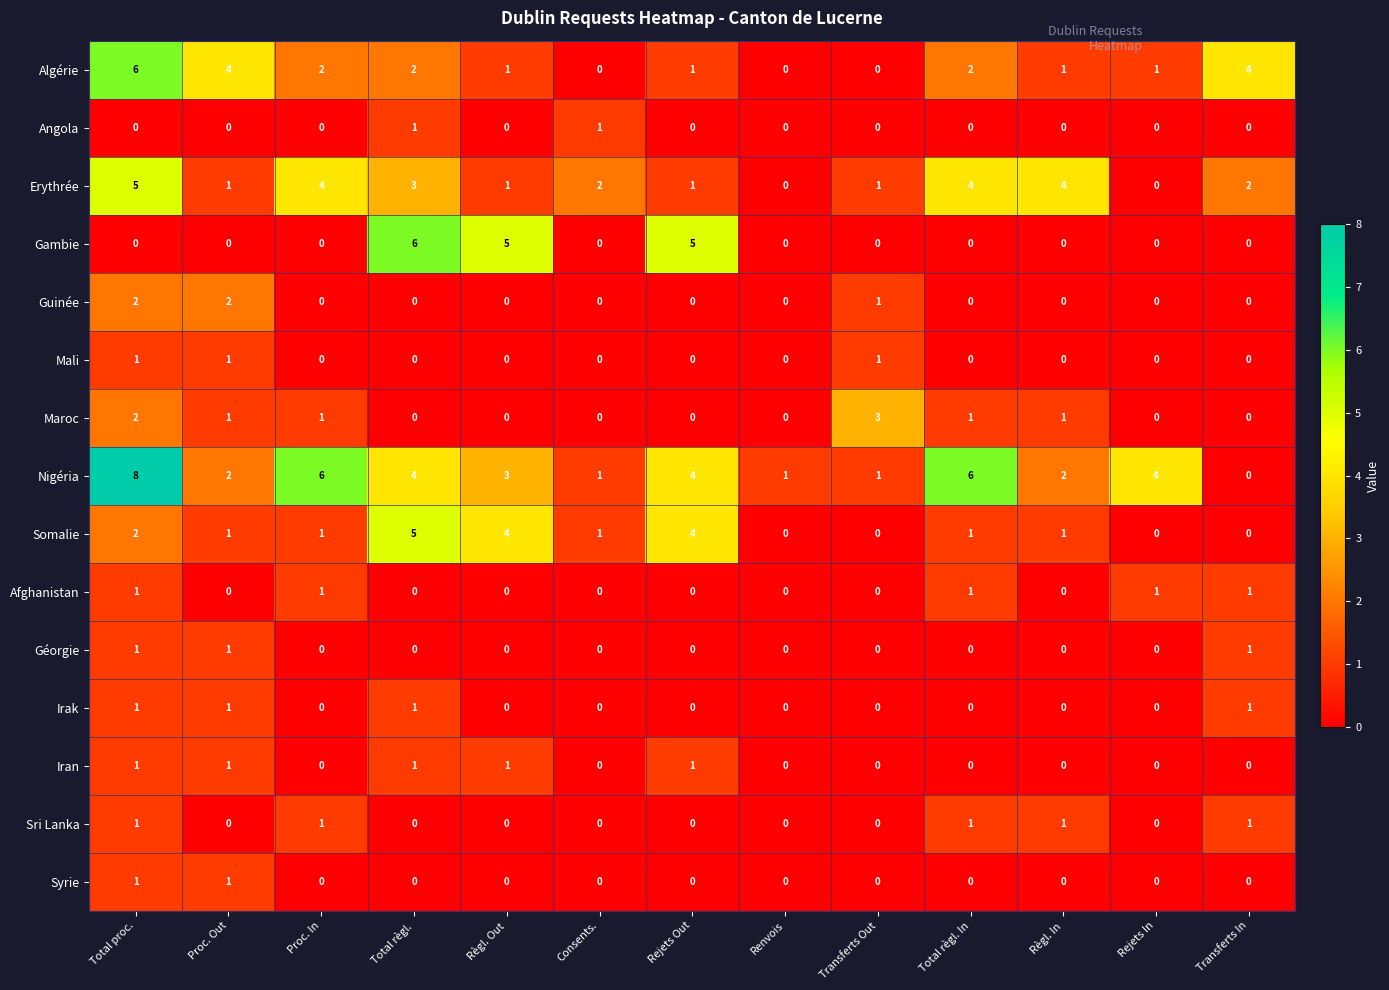

Between Renvois and Transferts In, which series saw the biggest shift?

Algérie